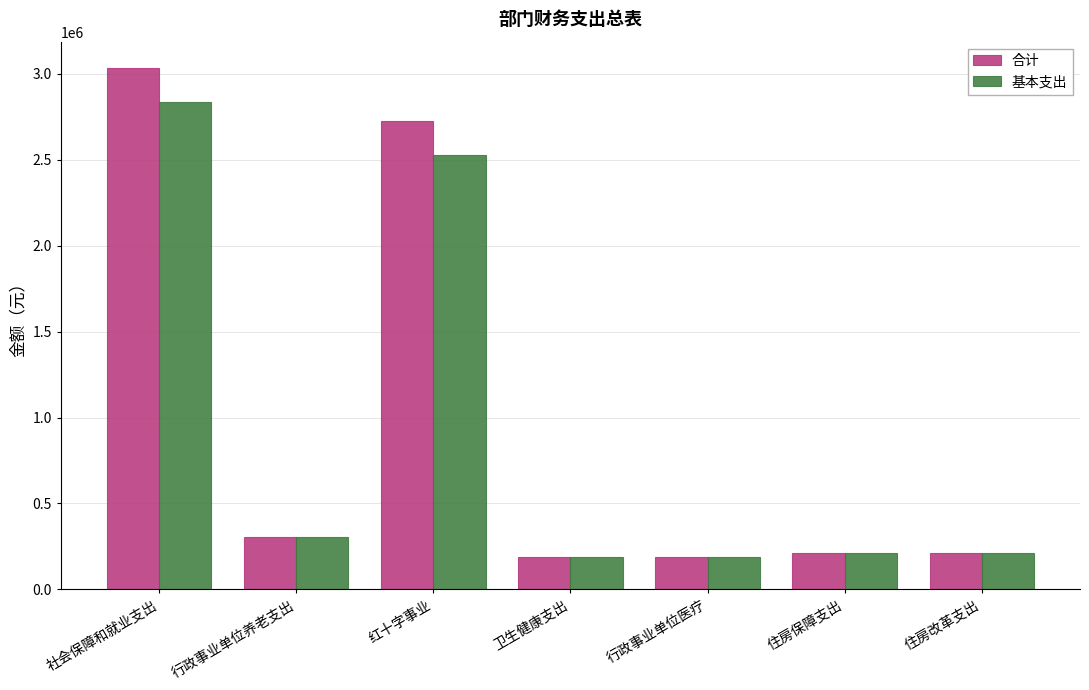

Rank the series by their average value, from highest to lowest.

合计, 基本支出